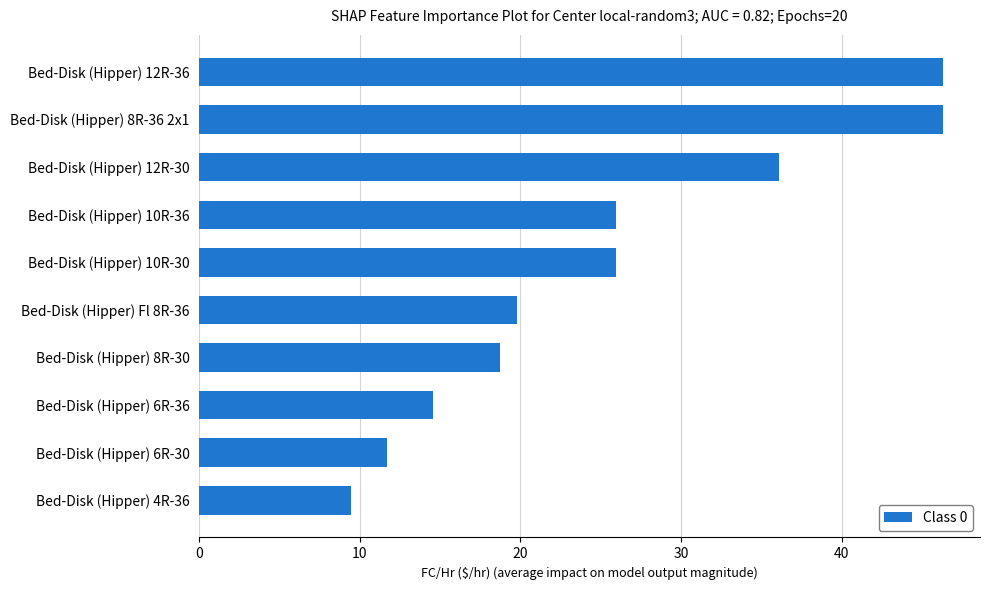

Which category has the lowest value across all series?

Bed-Disk (Hipper) 4R-36